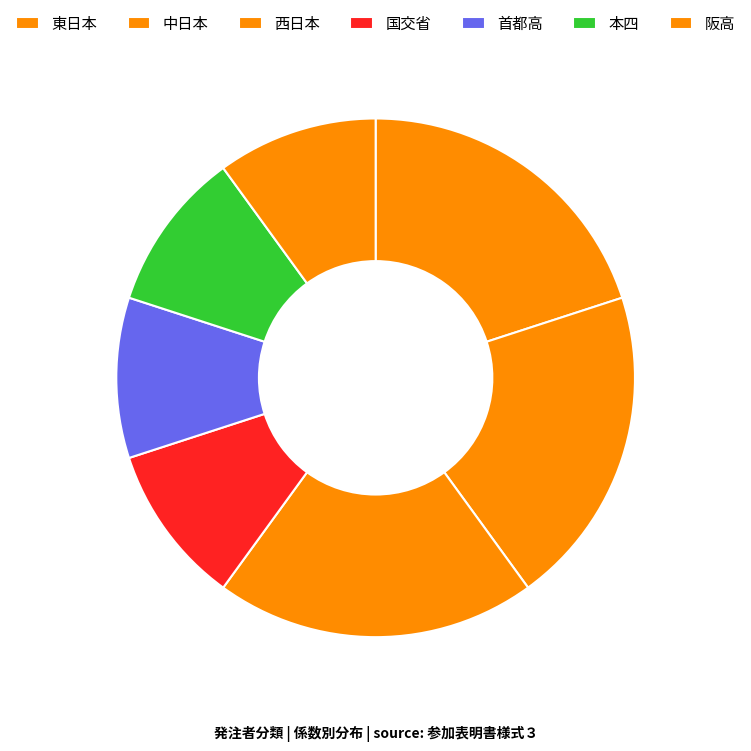

How many slices are in this pie chart?

7